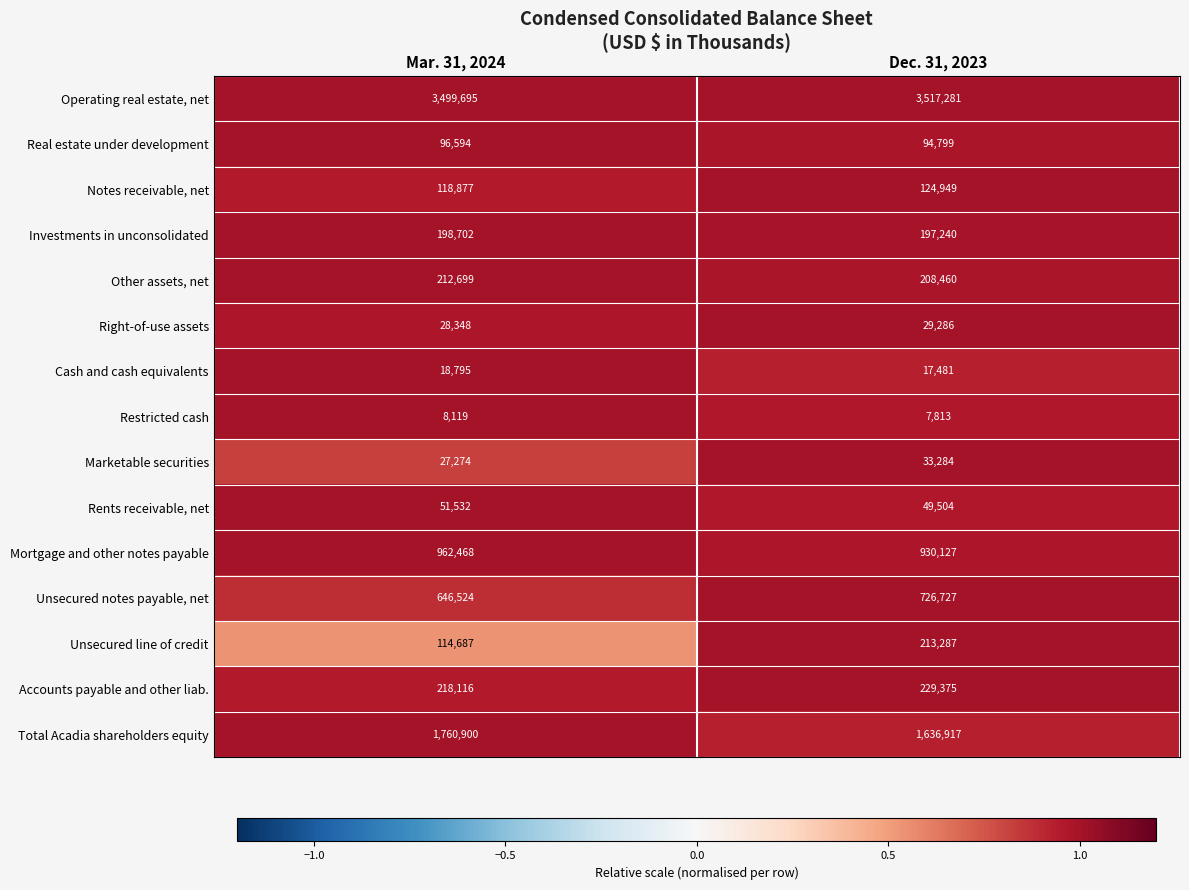

At which category does the chart reach its peak across all series?

Dec. 31, 2023